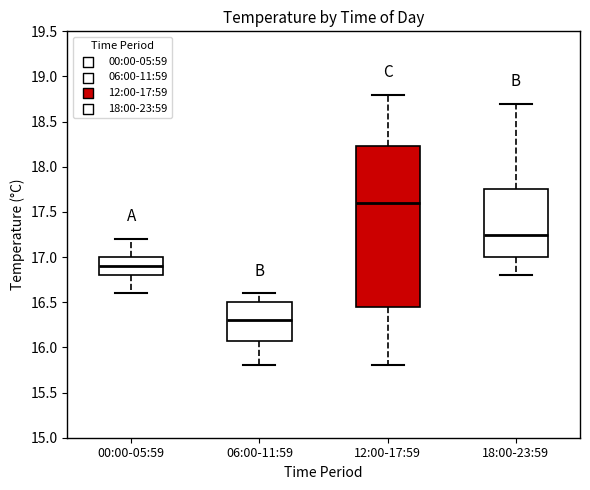

Where does the lower whisker of the box for 06:00-11:59 end on the y-axis? The values are not printed on the chart, so give them approximately, as read against the axis.

15.80